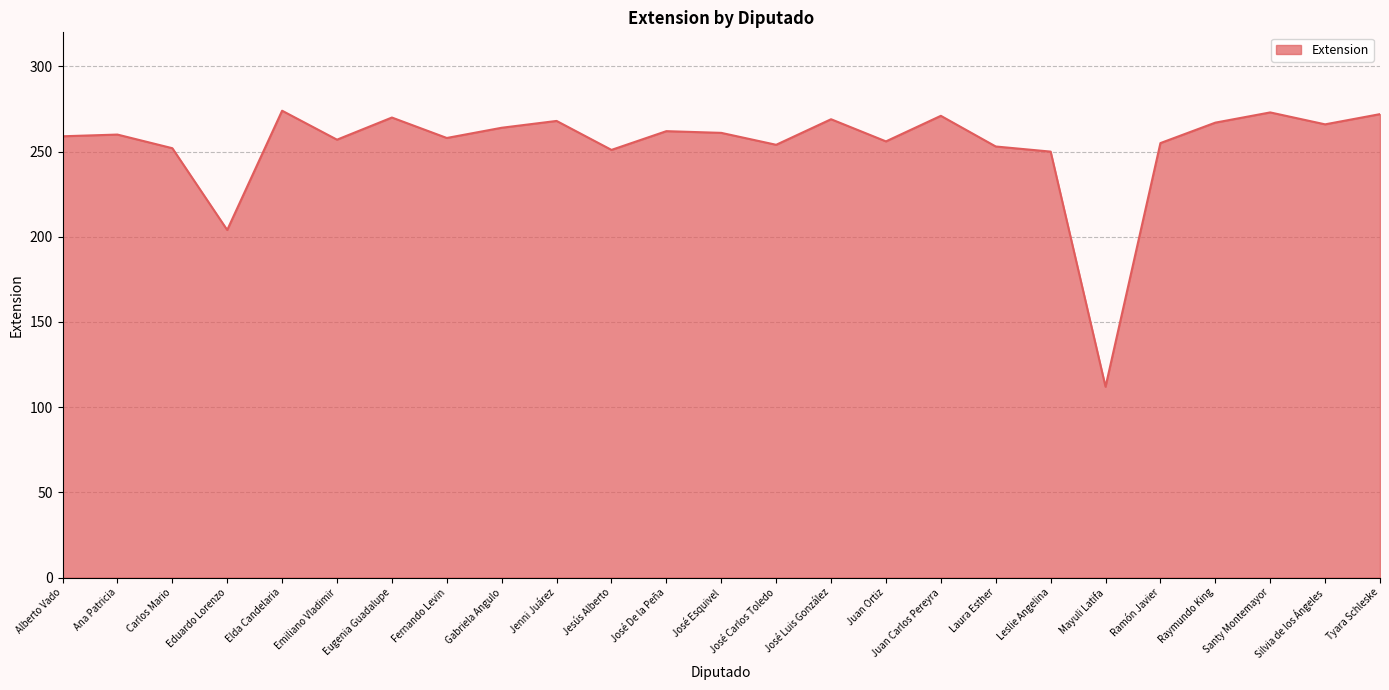

What is the difference between the maximum and minimum values?

162